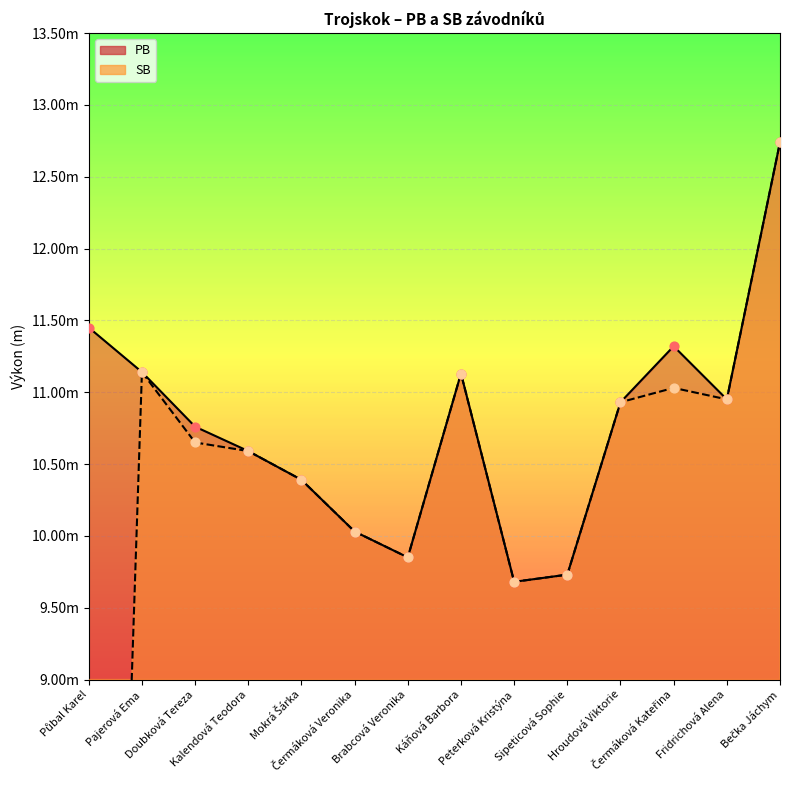

Is the value of PB at Čermáková Kateřina greater than the value of SB at Čermáková Veronika?

Yes